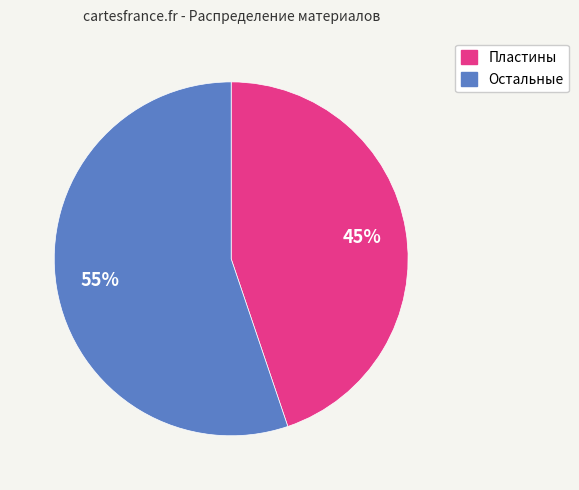

Is there any slice that represents more than half of the pie?

Yes